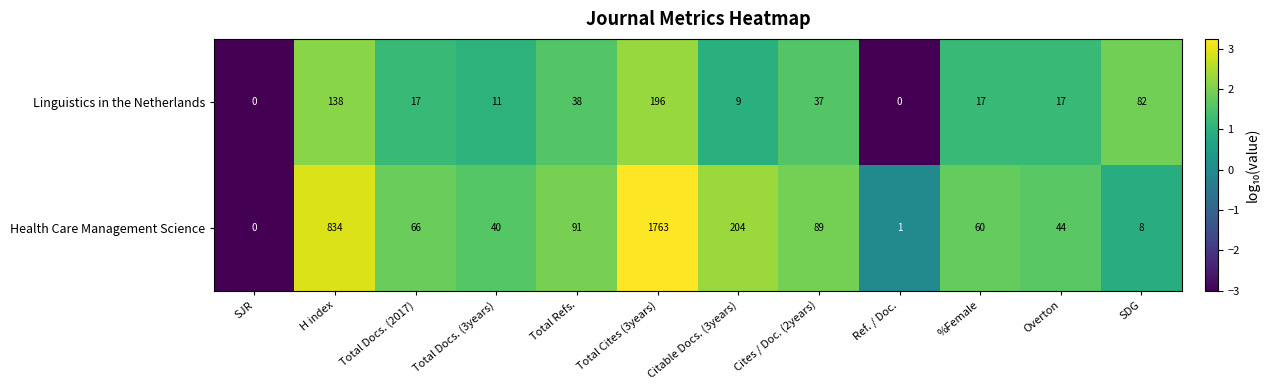

Which series has the largest range (max minus min)?

Health Care Management Science